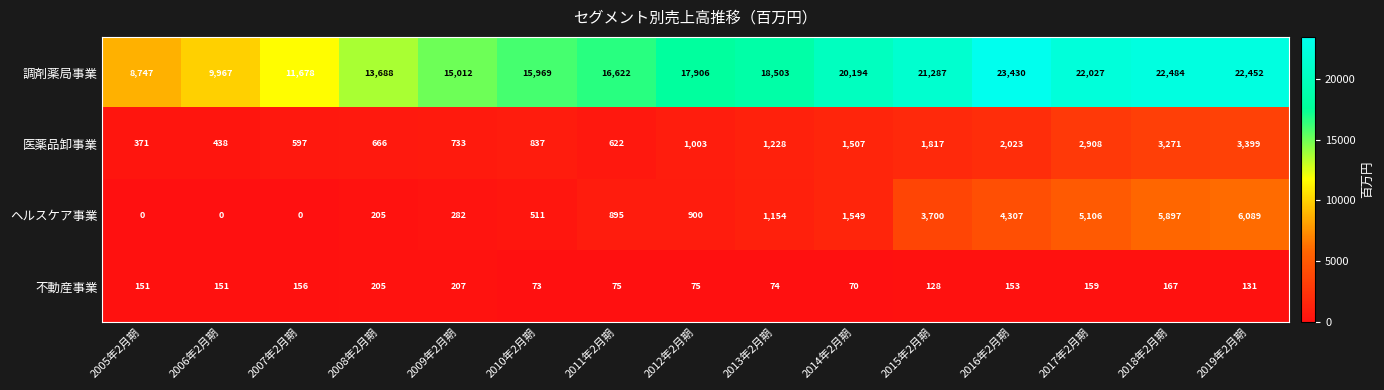

Rank the series at 2017年2月期 from highest to lowest value.

調剤薬局事業, ヘルスケア事業, 医薬品卸事業, 不動産事業